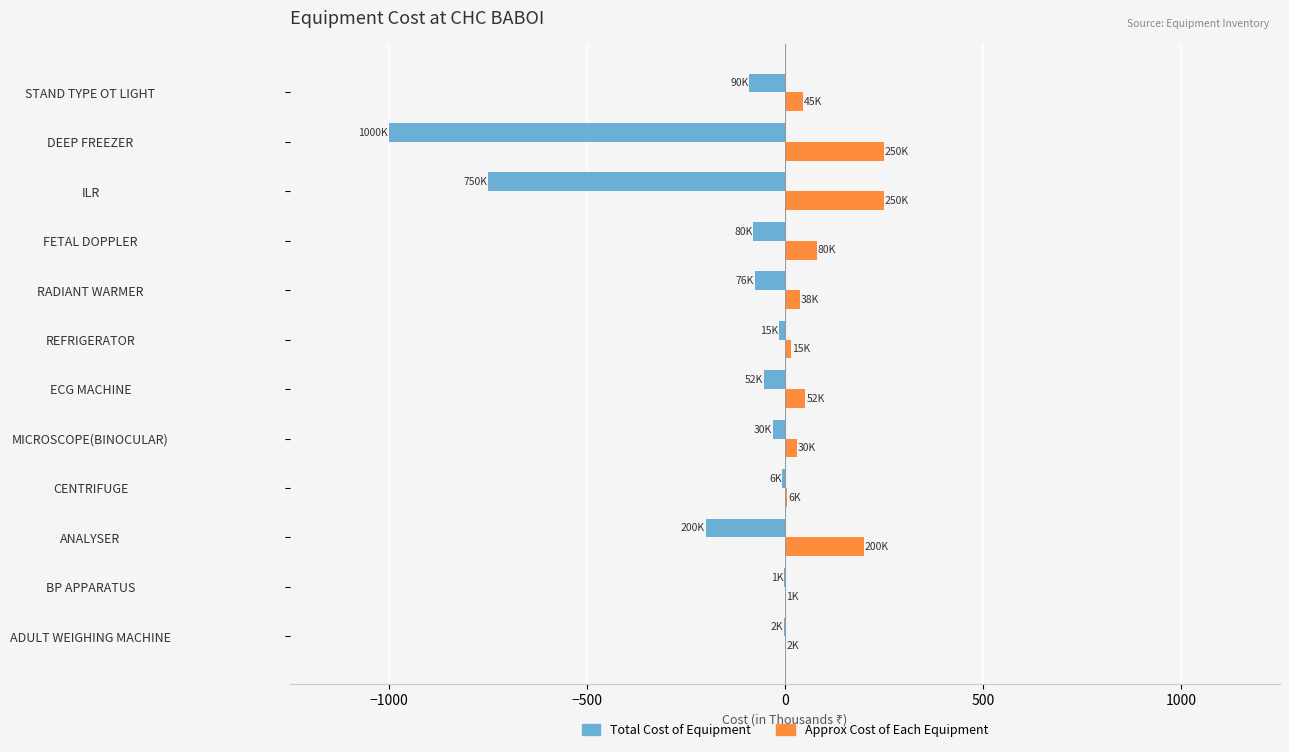

What value does the Total Cost of Equipment series have at ANALYSER?

-200.0